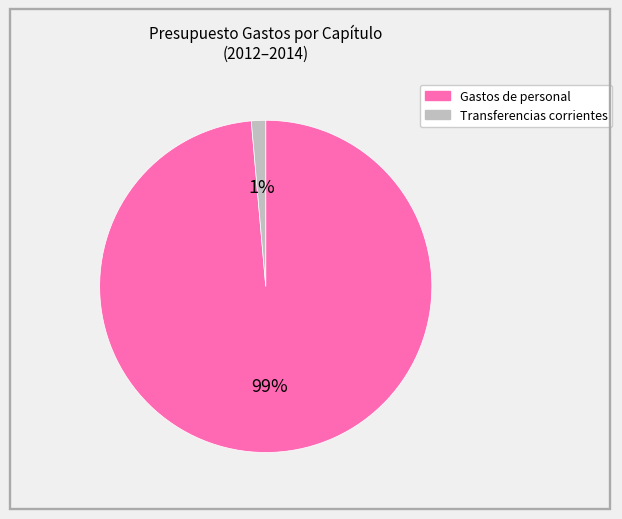

Does any single category account for the majority?

Yes